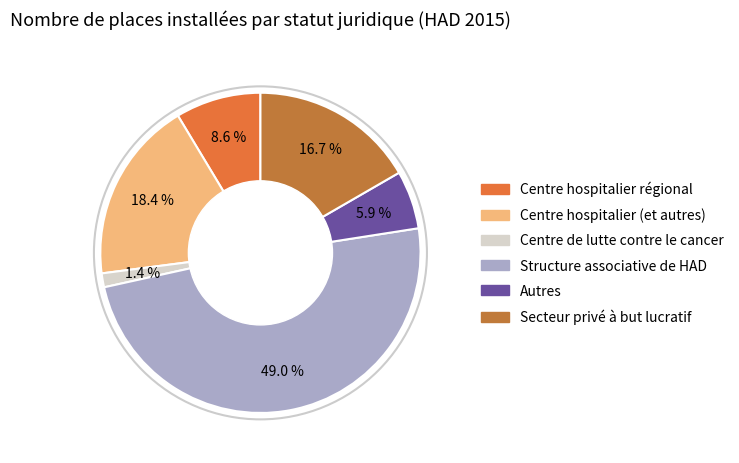

Between Centre hospitalier (et autres) and Autres, which is larger?

Centre hospitalier (et autres)